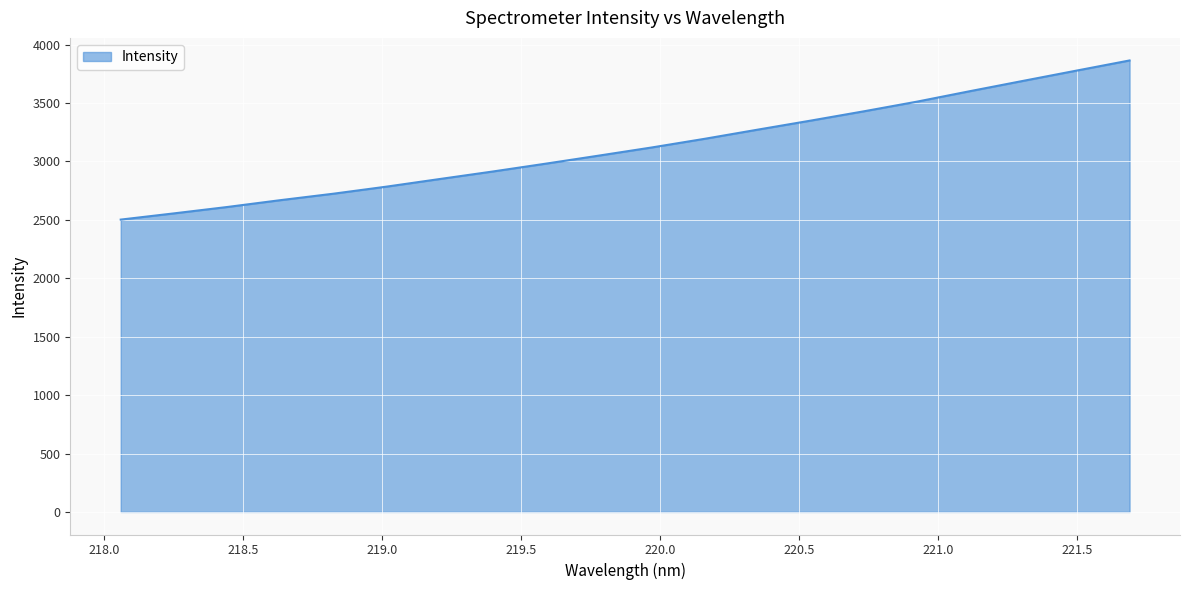

What is the difference between the maximum and minimum values?

1362.0